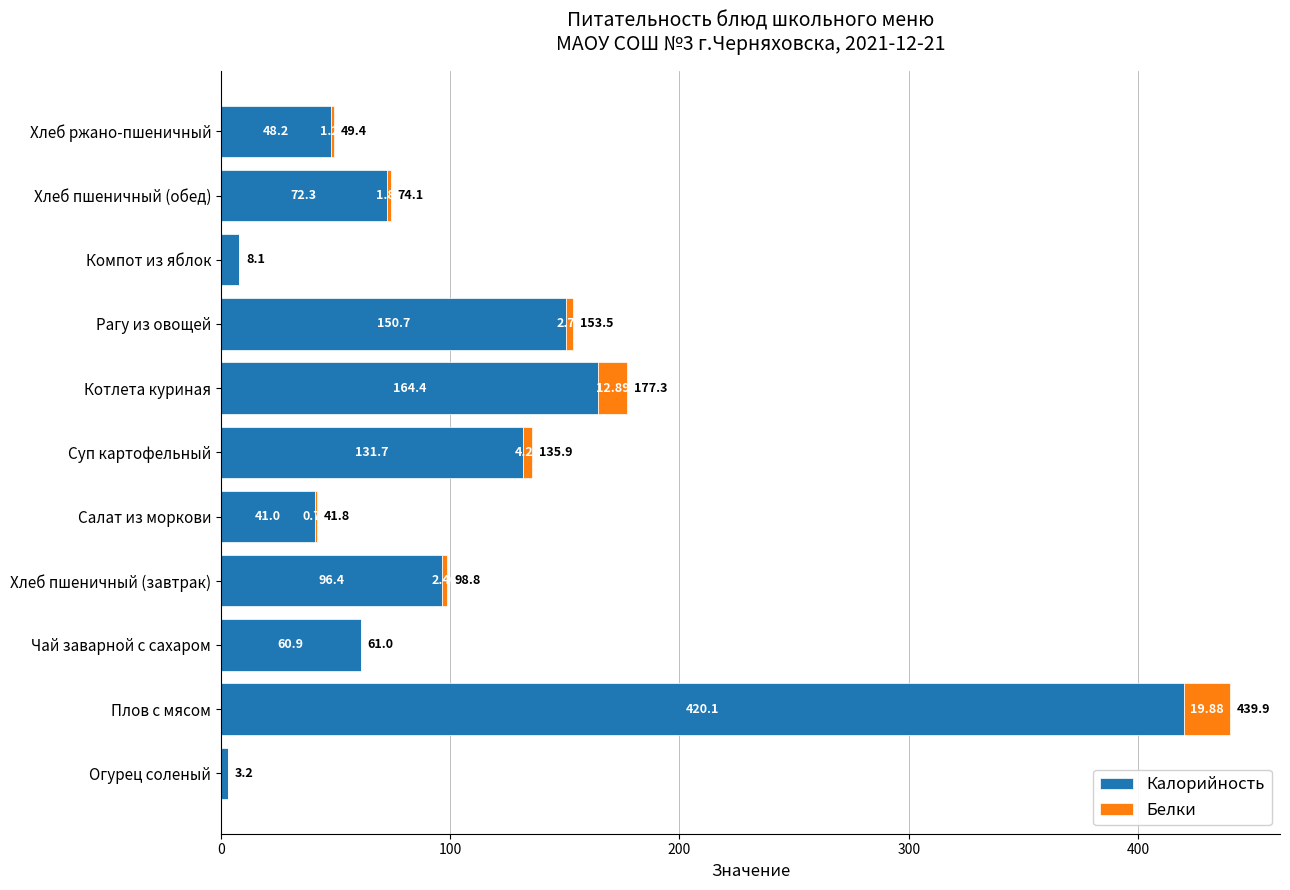

At which category is the sum across all series the highest?

Плов с мясом